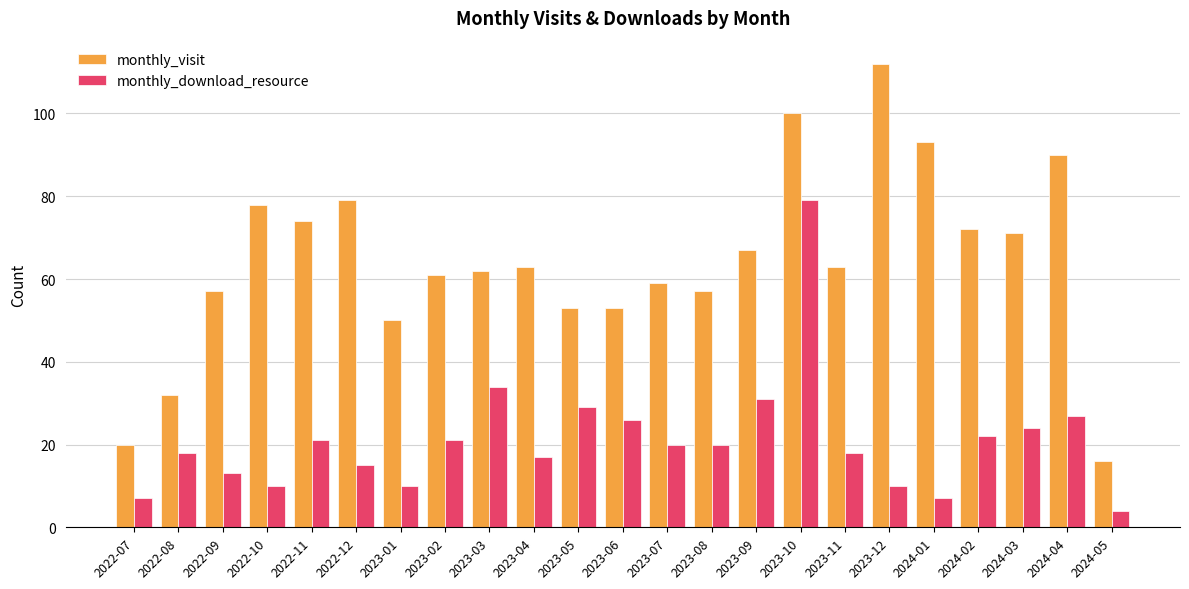

What is the total value across all series at 2022-10?

88